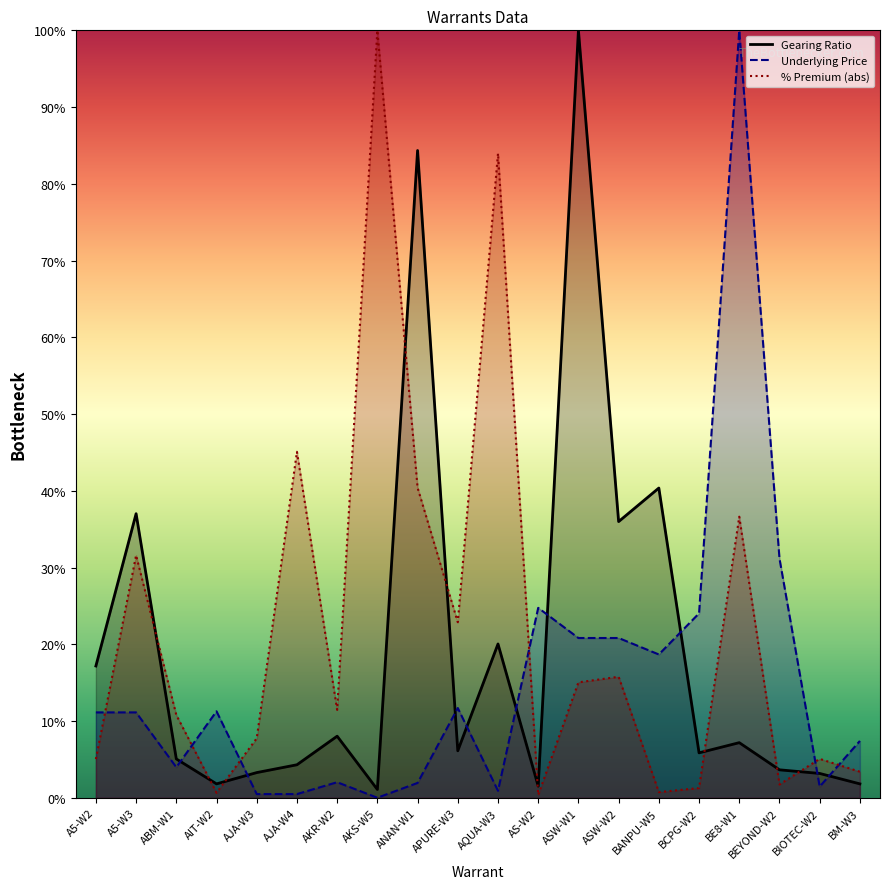

At AJA-W4, list the series in order from largest to smallest.

Premium, Gearing Ratio, Underlying Price